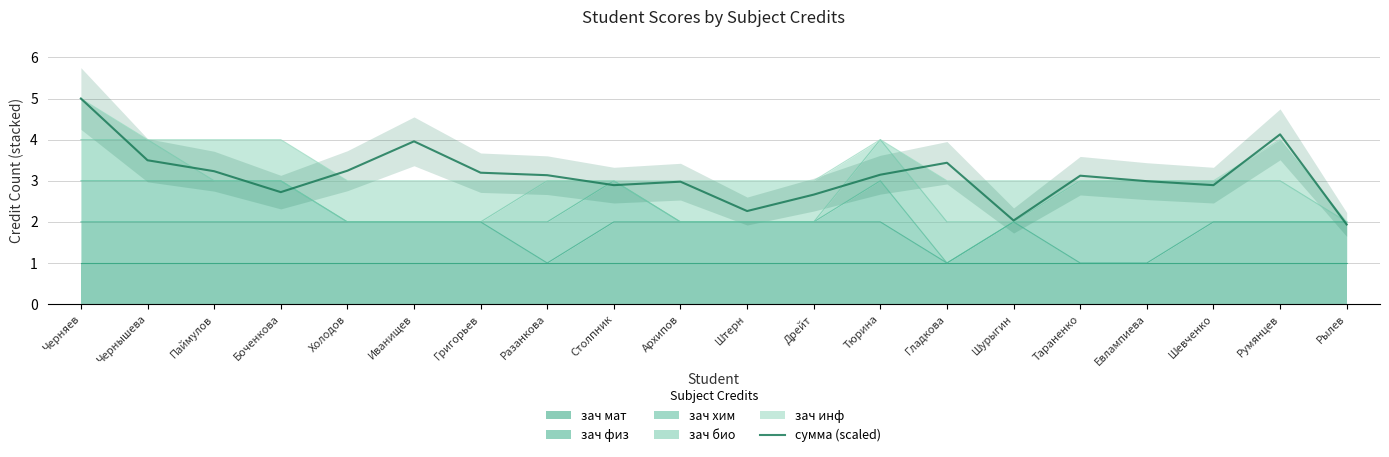

What is the minimum value shown in the chart?

1.9